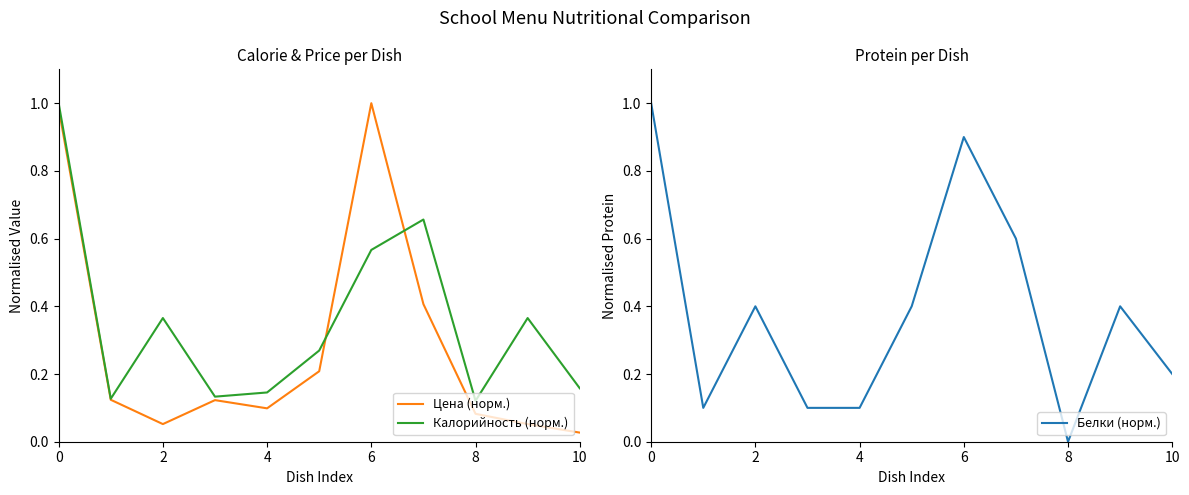

Is this an area chart (filled region under the line)?

No